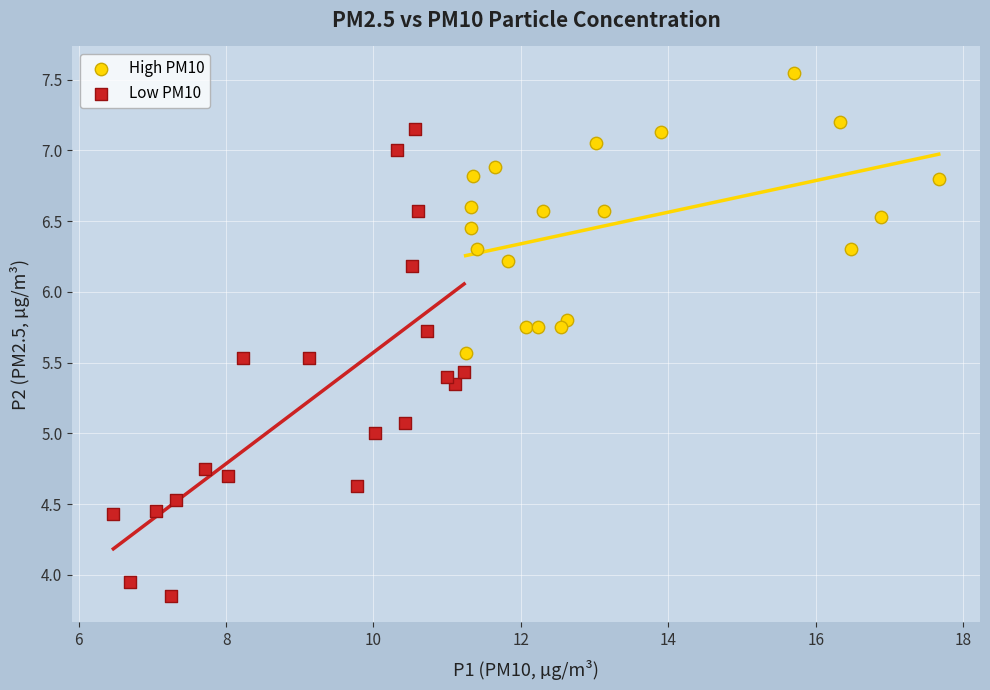

Which series reaches the maximum Y coordinate?

High PM10